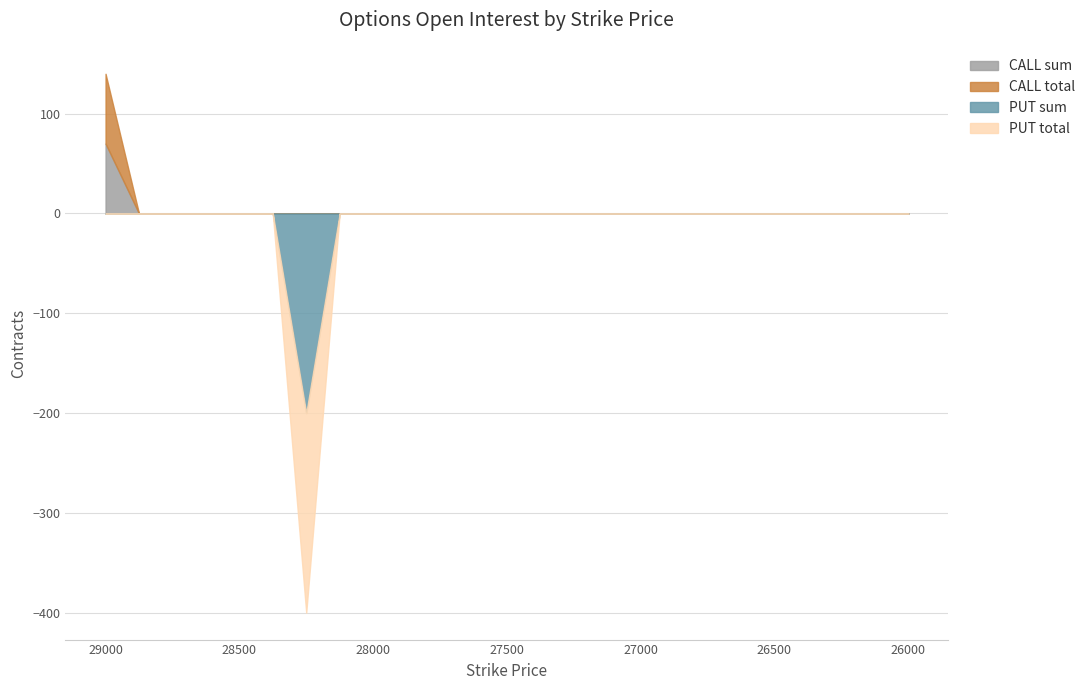

At 27750, list the series in order from smallest to largest.

CALL total, CALL sum, PUT total, PUT sum